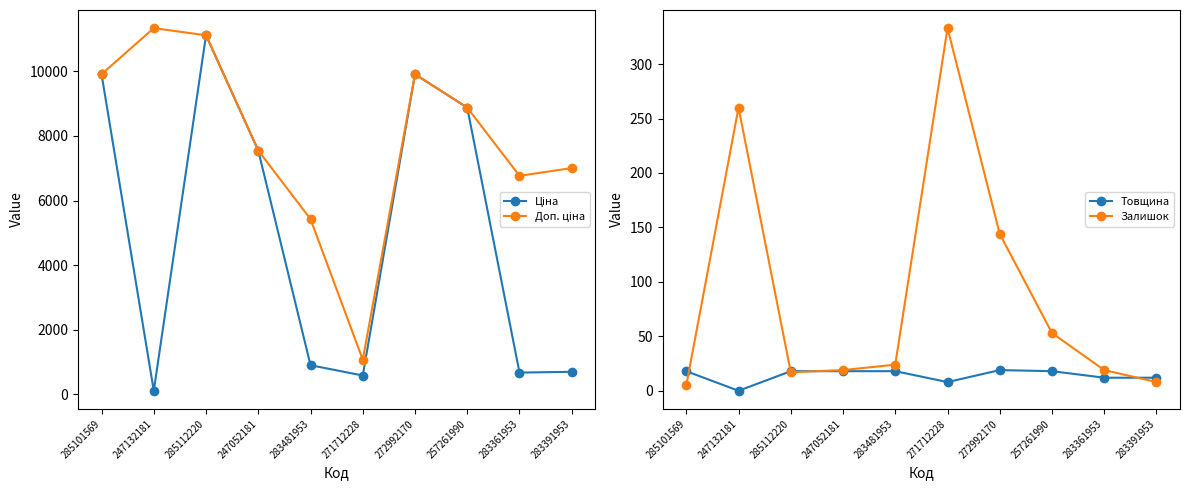

True or false: Ціна has more than 0 points higher than both neighbors.

True